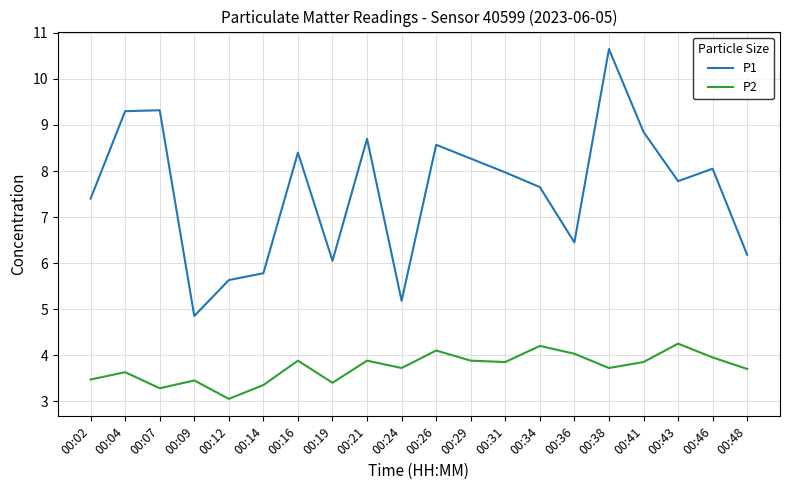

True or false: P2 and P1 cross at least once.

False